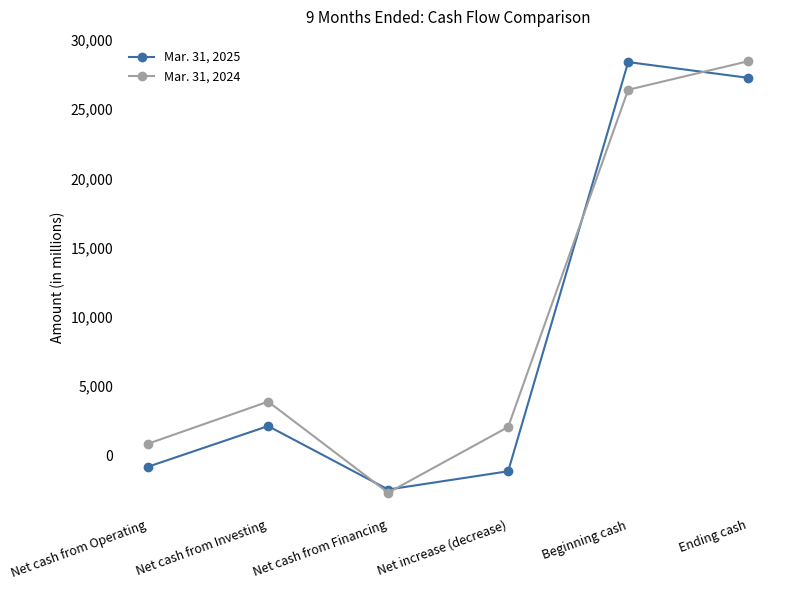

The Mar. 31, 2025 series shows -2455 at Net cash from Financing. True or false?

True